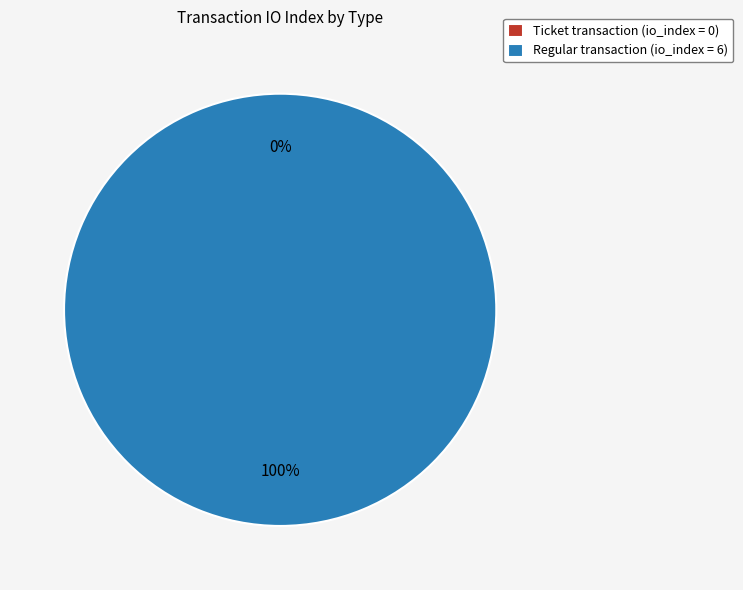

Is there a majority slice in this chart?

Yes